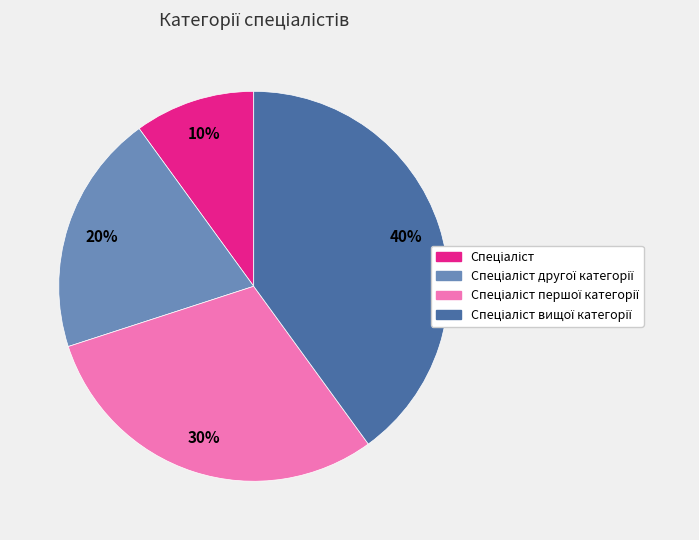

Is there any slice that represents more than half of the pie?

No